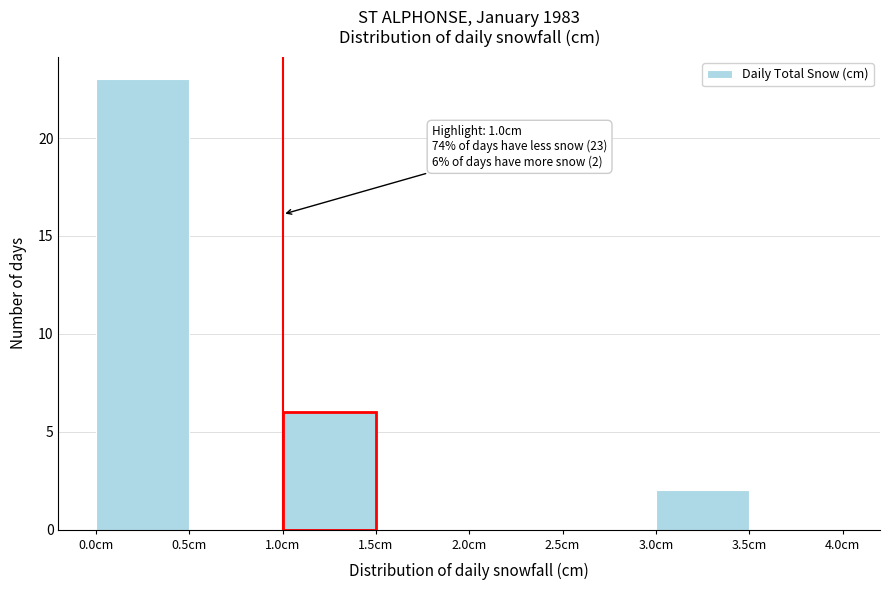

Which range on the x-axis has the tallest bar?

0.0 to 0.5